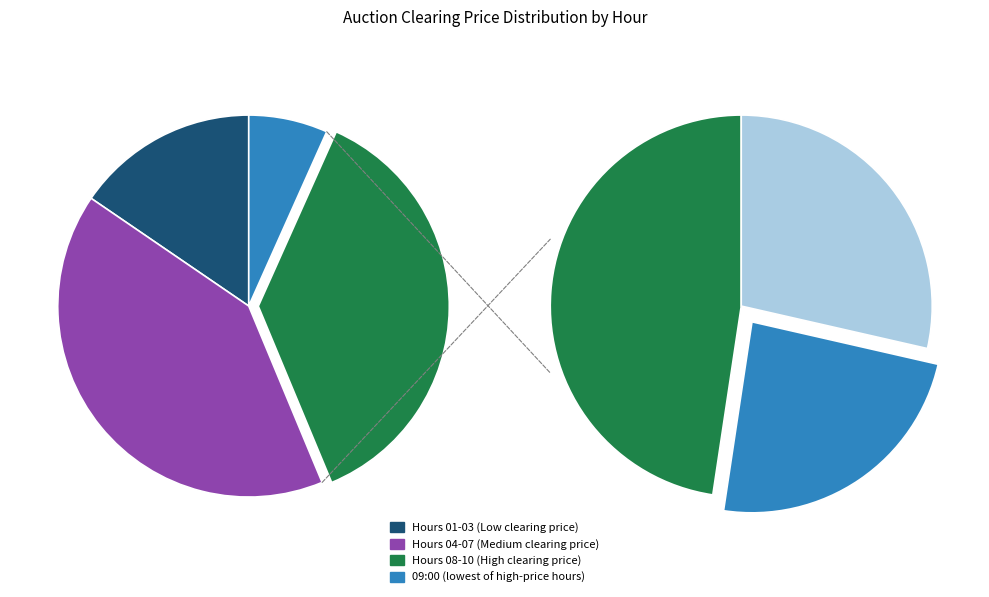

What is the ratio of the value at 09:00:00 to the value at 06:00:00?

1.0